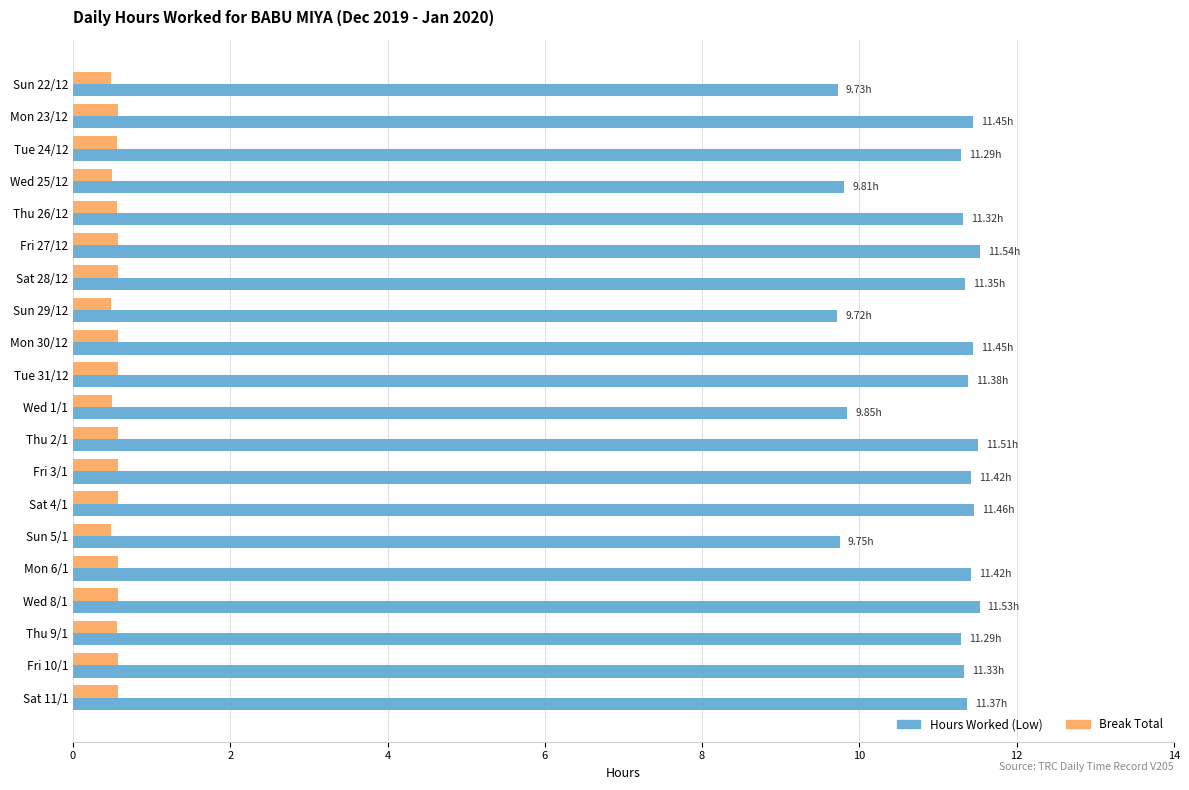

What is the difference between the highest and lowest values at Mon 6/1?

10.8